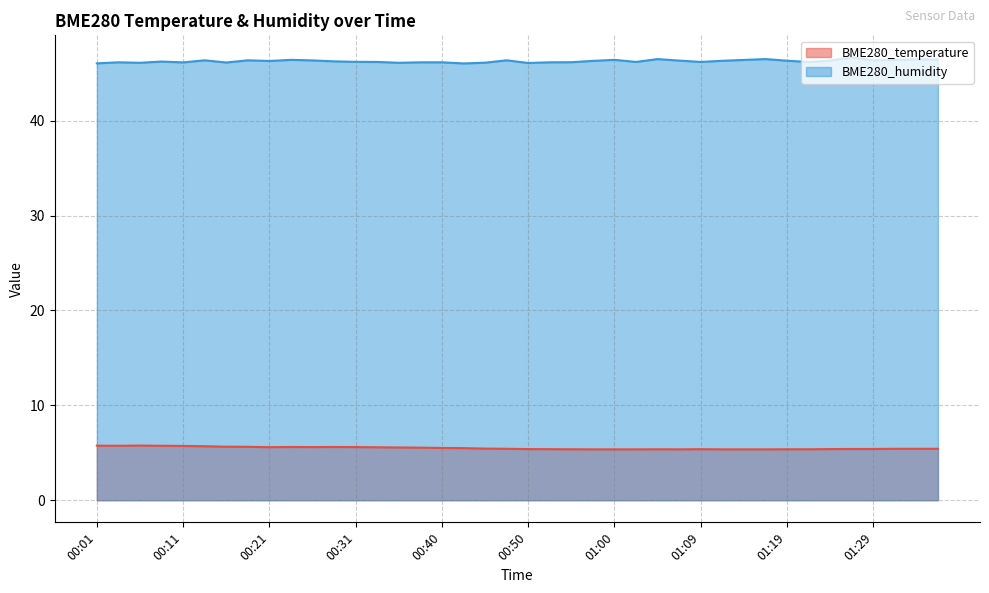

True or false: BME280_humidity has a value of 11.1 at 01:31.

False